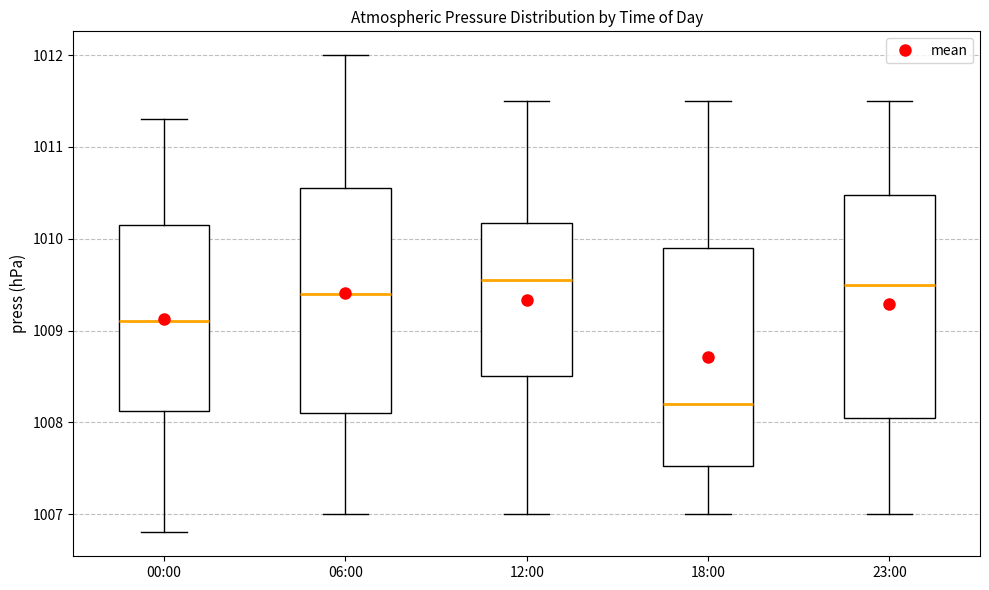

Reading left to right, read every box against the y-axis: the position of its median line, the range the box covers, and the ends of its whiskers. The values are not printed on the chart, so give them approximately, as read against the axis.

00:00: median 1009.1, box 1008.1 to 1010.2, whiskers 1006.8 to 1011.3
06:00: median 1009.4, box 1008.1 to 1010.6, whiskers 1007.0 to 1012.0
12:00: median 1009.6, box 1008.5 to 1010.2, whiskers 1007.0 to 1011.5
18:00: median 1008.2, box 1007.5 to 1009.9, whiskers 1007.0 to 1011.5
23:00: median 1009.5, box 1008.1 to 1010.5, whiskers 1007.0 to 1011.5